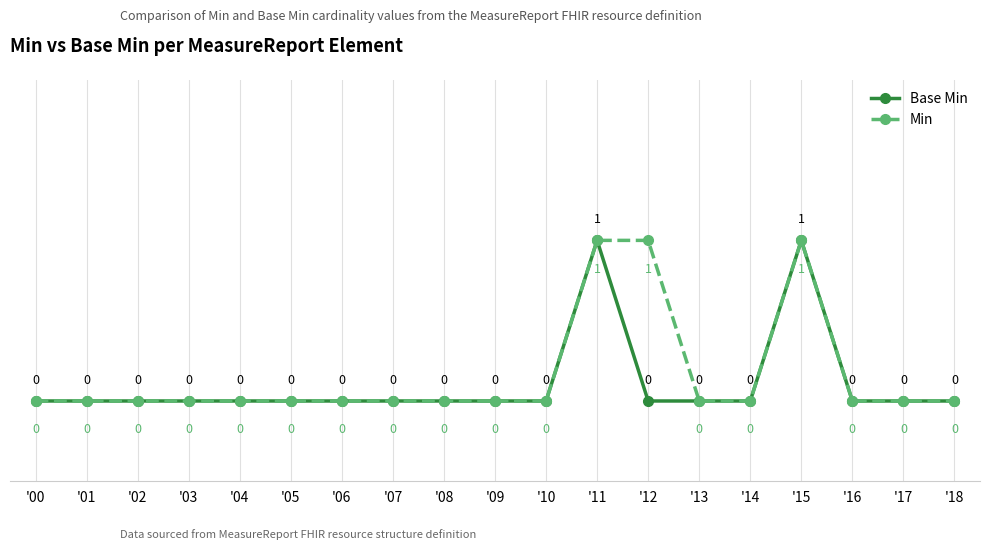

The value of Base Min at '03 is 0. True or false?

True